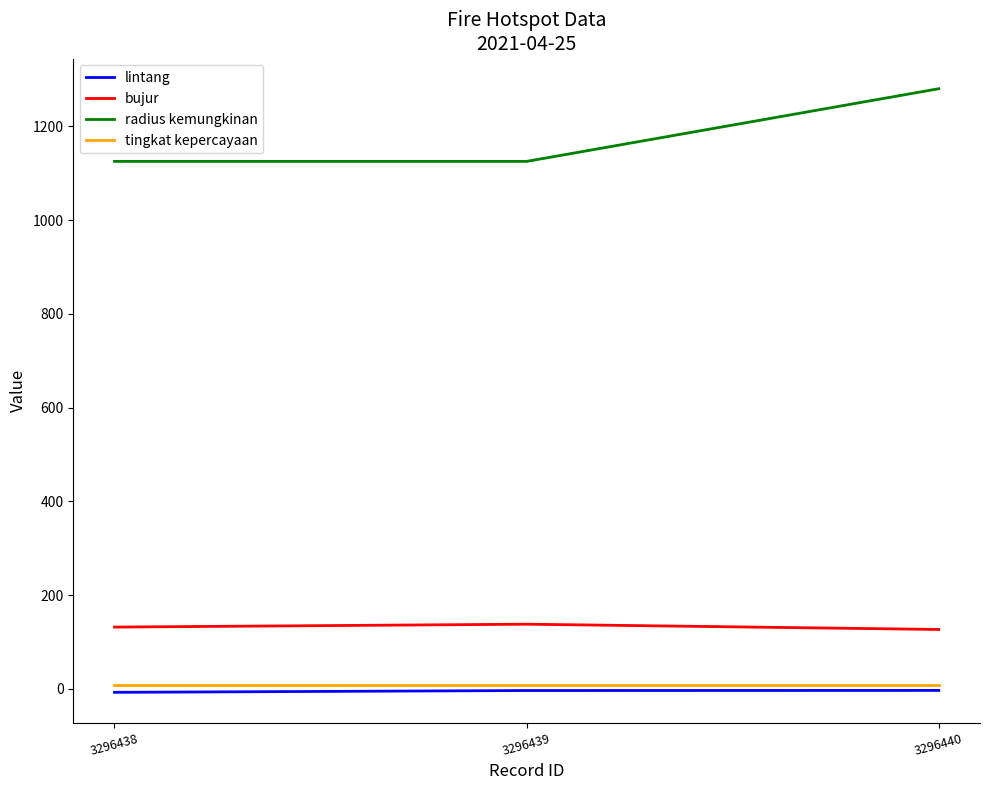

What are all the series names shown in the legend?

lintang, bujur, radius kemungkinan, tingkat kepercayaan